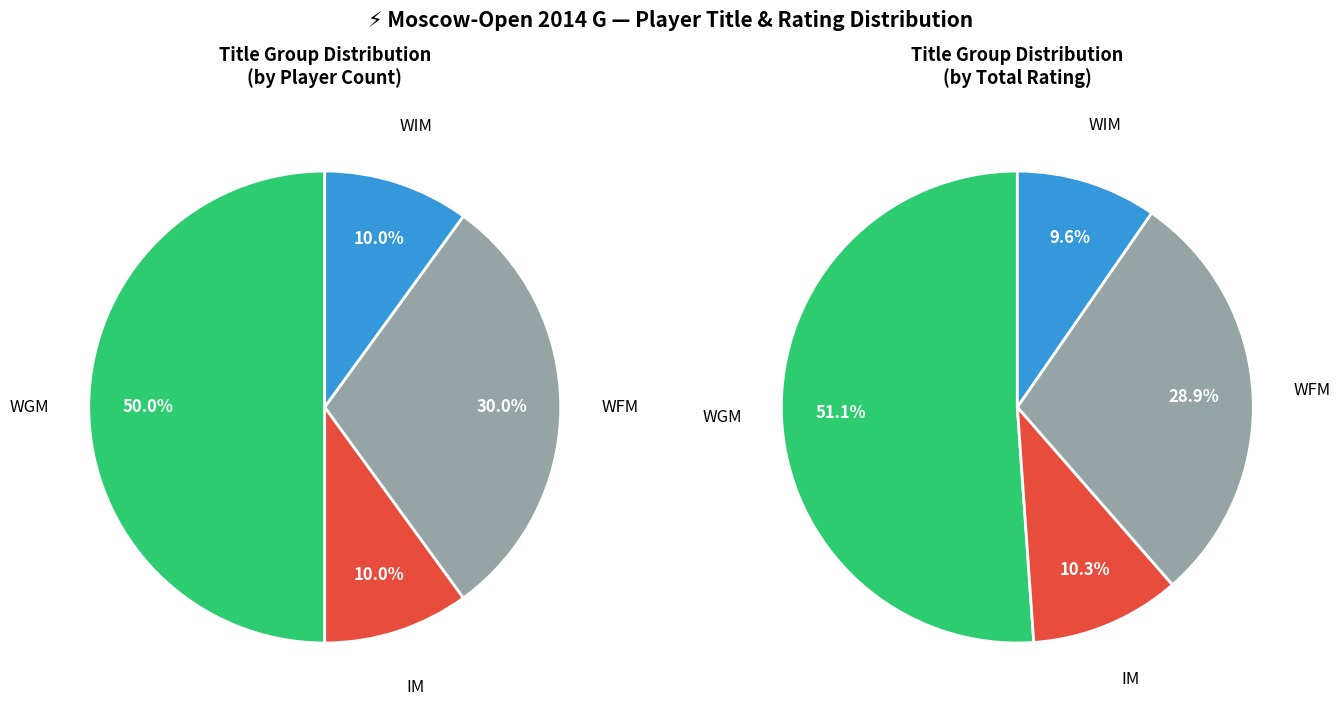

Which slice is the largest?

Wang Jue (WGM)